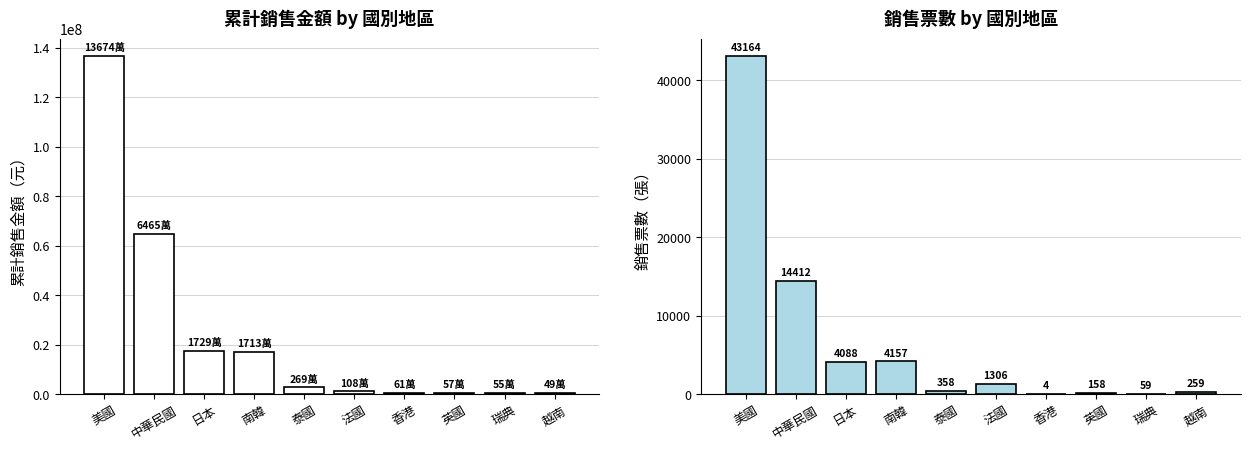

How many groups of bars are there?

10